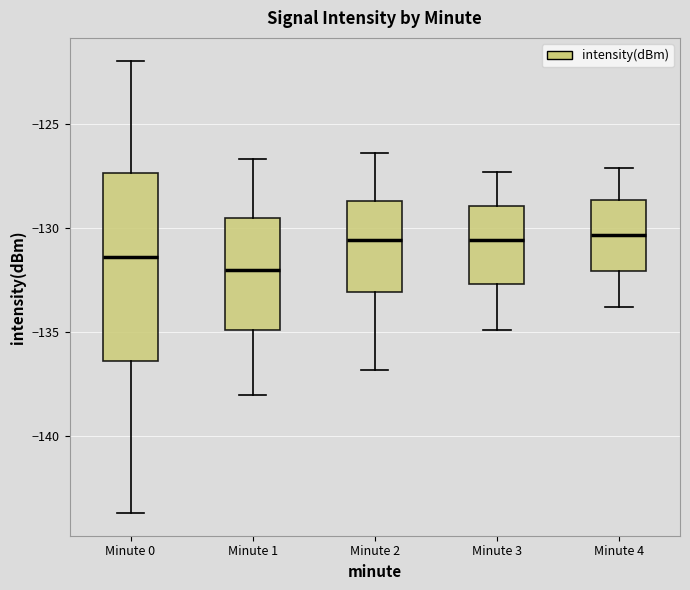

Where does the upper whisker of the box for Minute 4 end on the y-axis? The values are not printed on the chart, so give them approximately, as read against the axis.

-127.0